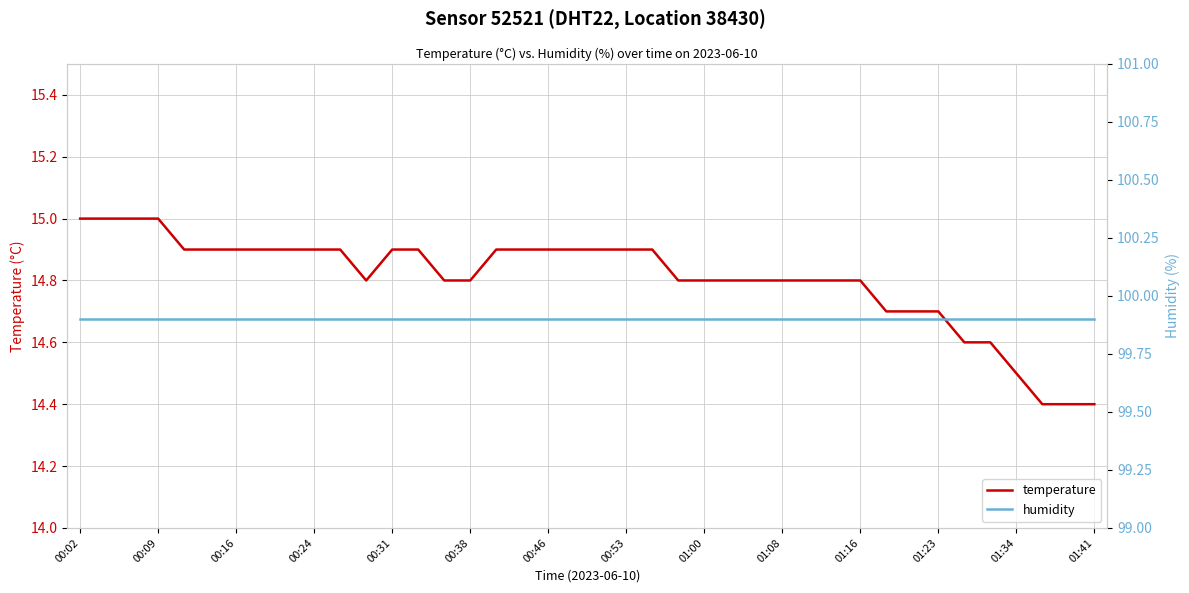

True or false: temperature has a value of 19.3 at 00:38.

False